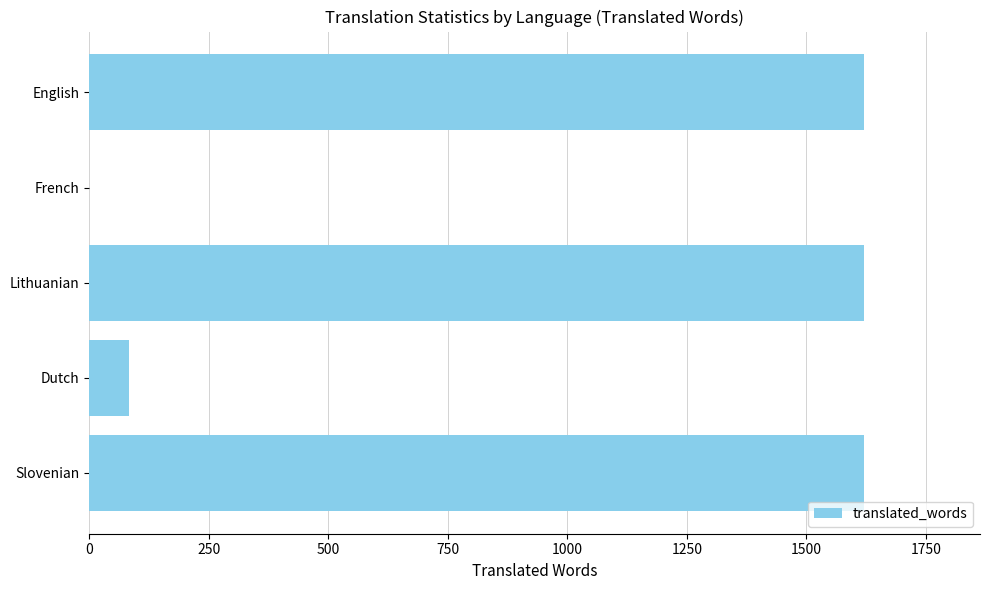

Reading top to bottom, transcribe all the data shown in this chart.

English=1620	French=0	Lithuanian=1620	Dutch=82	Slovenian=1620